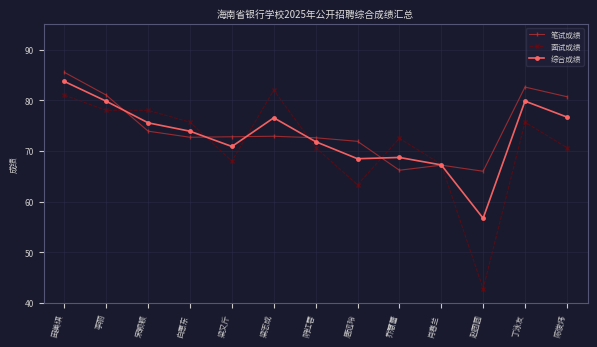

List the series in order of their overall mean, lowest first.

面试成绩, 综合成绩, 笔试成绩